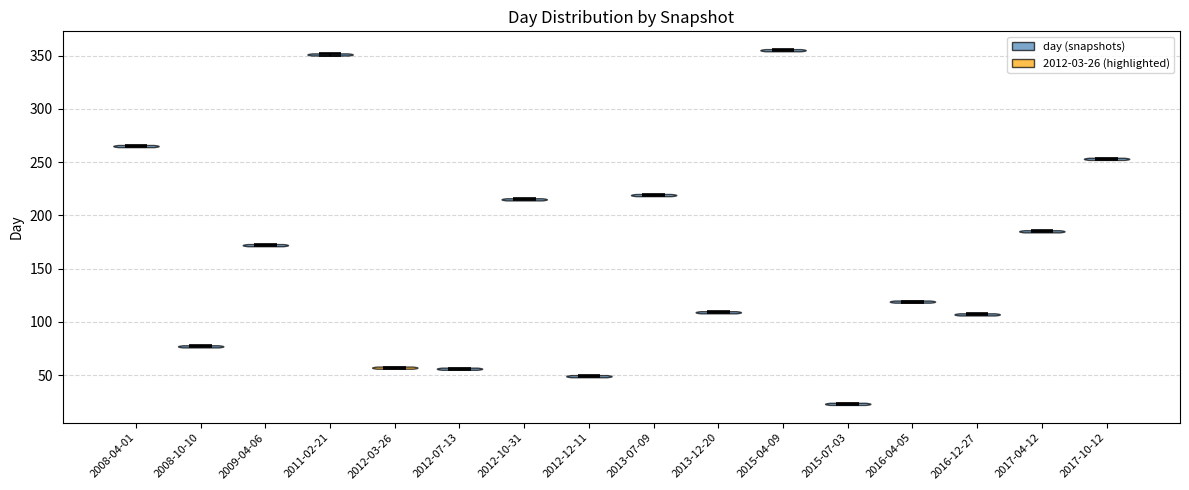

What is the highest point the violin for 2012-10-31 reaches on the y-axis? The values are not printed on the chart, so give them approximately, as read against the axis.

215